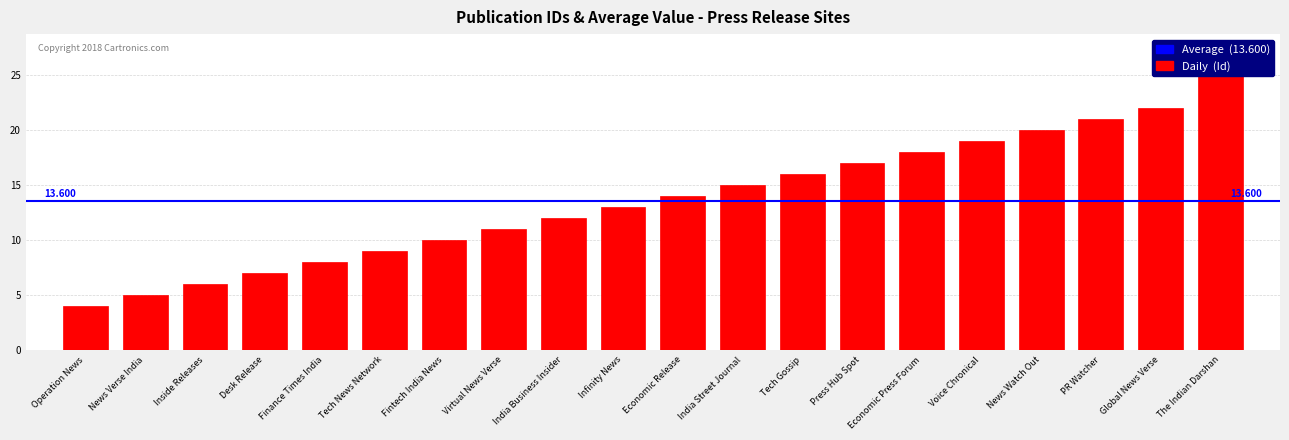

Between Desk Release and Voice Chronical, which is larger?

Voice Chronical